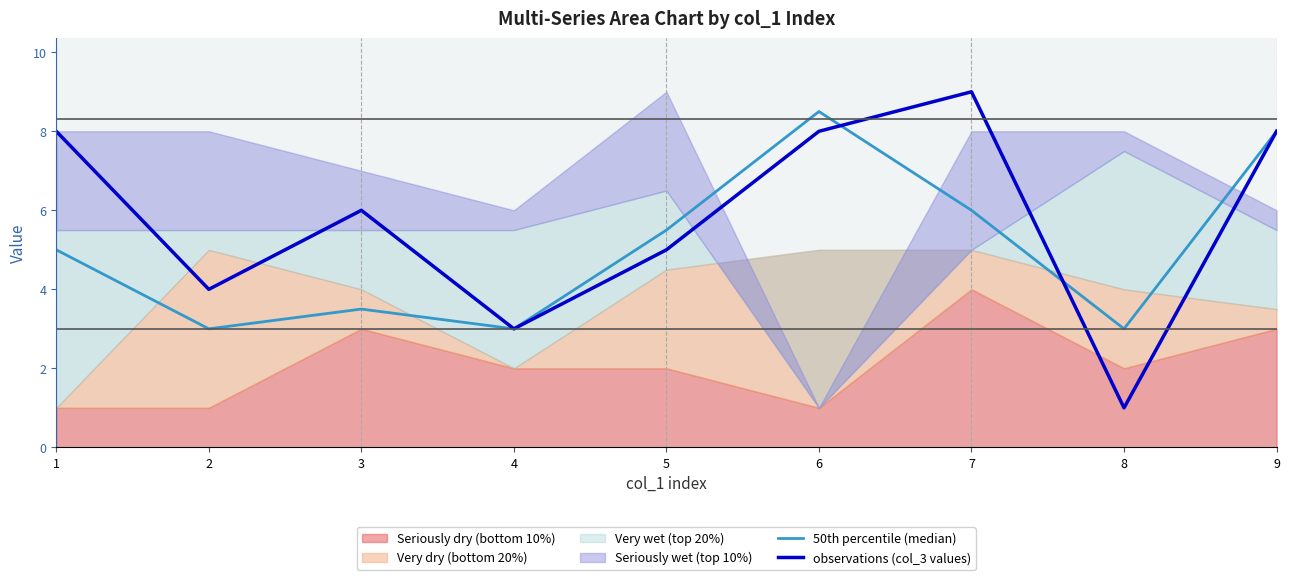

Reading left to right, transcribe all the data shown in this chart.

50th percentile (median): 1=5.0	2=3.0	3=3.5	4=3.0	5=5.5	6=8.5	7=6.0	8=3.0	9=8.0
observations (col_3 values): 1=8.0	2=4.0	3=6.0	4=3.0	5=5.0	6=8.0	7=9.0	8=1.0	9=8.0